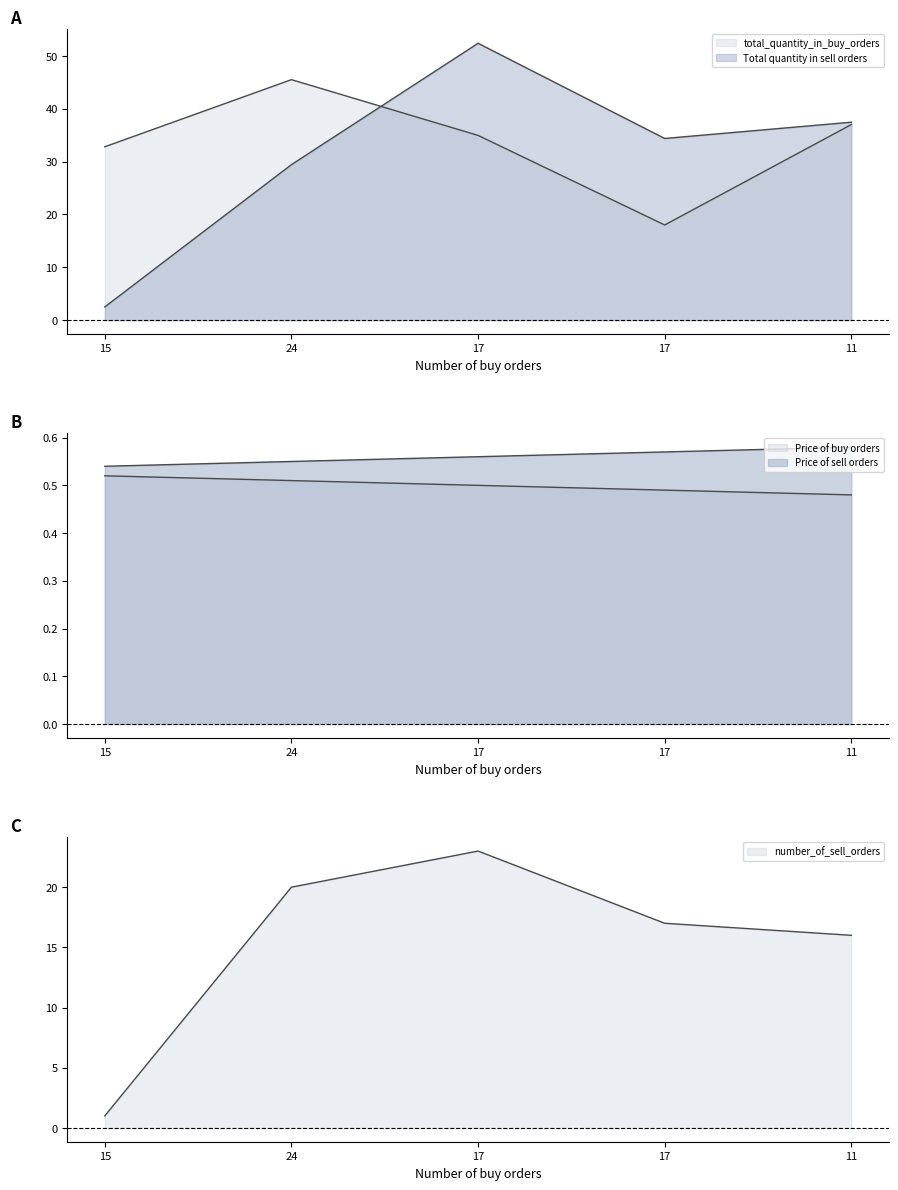

Between which two adjacent categories do Total quantity in sell orders and total_quantity_in_buy_orders first intersect?

24 and 17